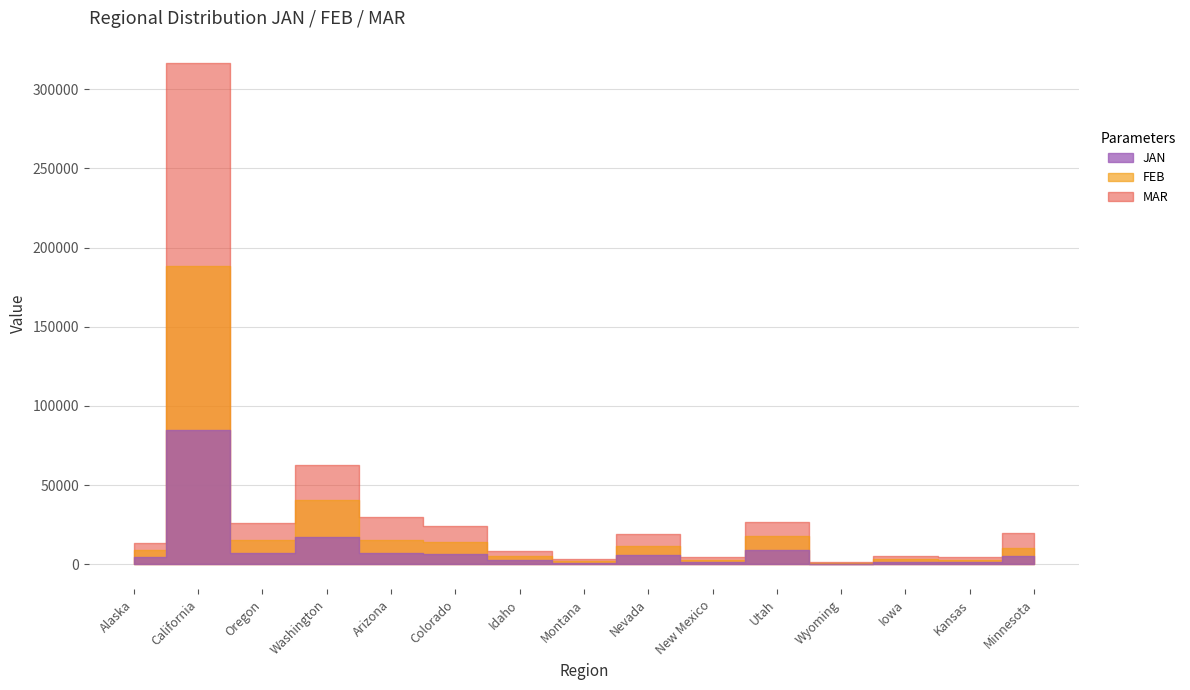

How many lines are shown in the chart?

3